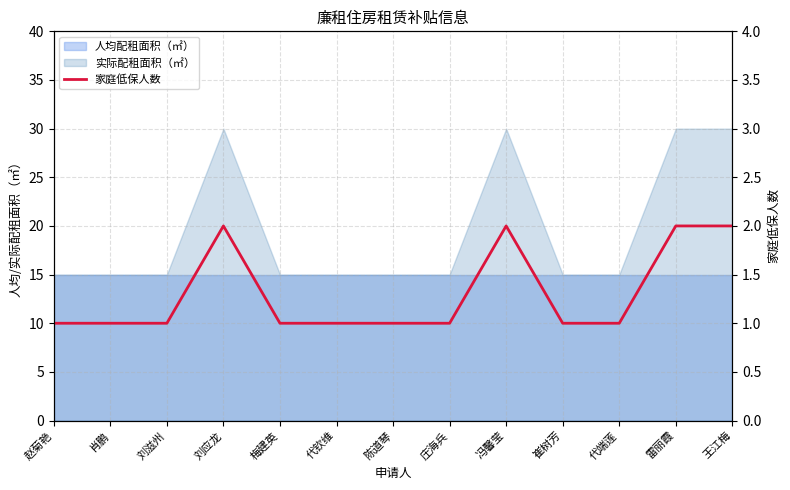

How many interior local peaks (higher than both neighbors) does the data have?

2